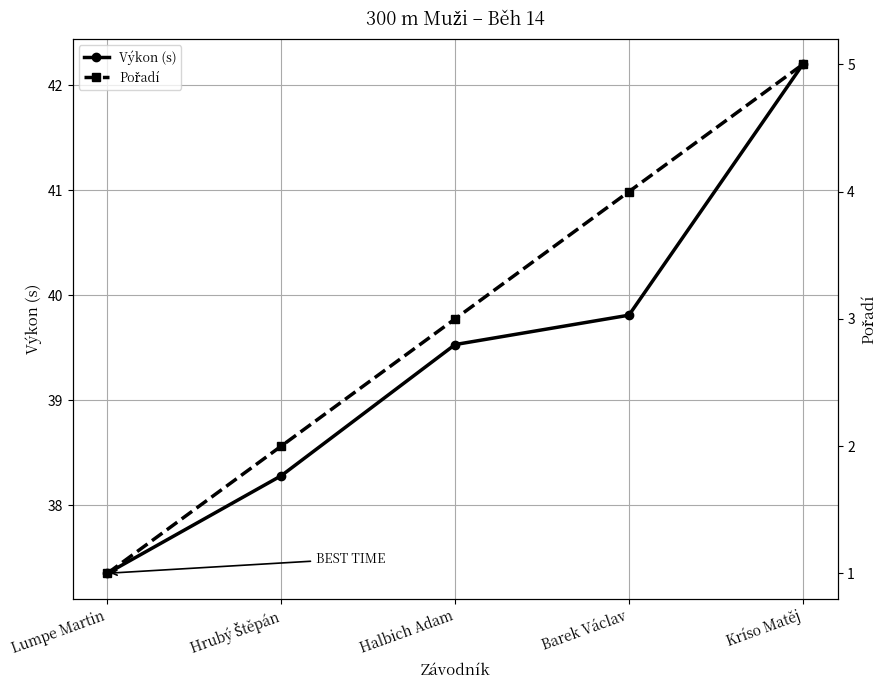

True or false: Výkon (s) and Pořadí intersect in this chart.

False